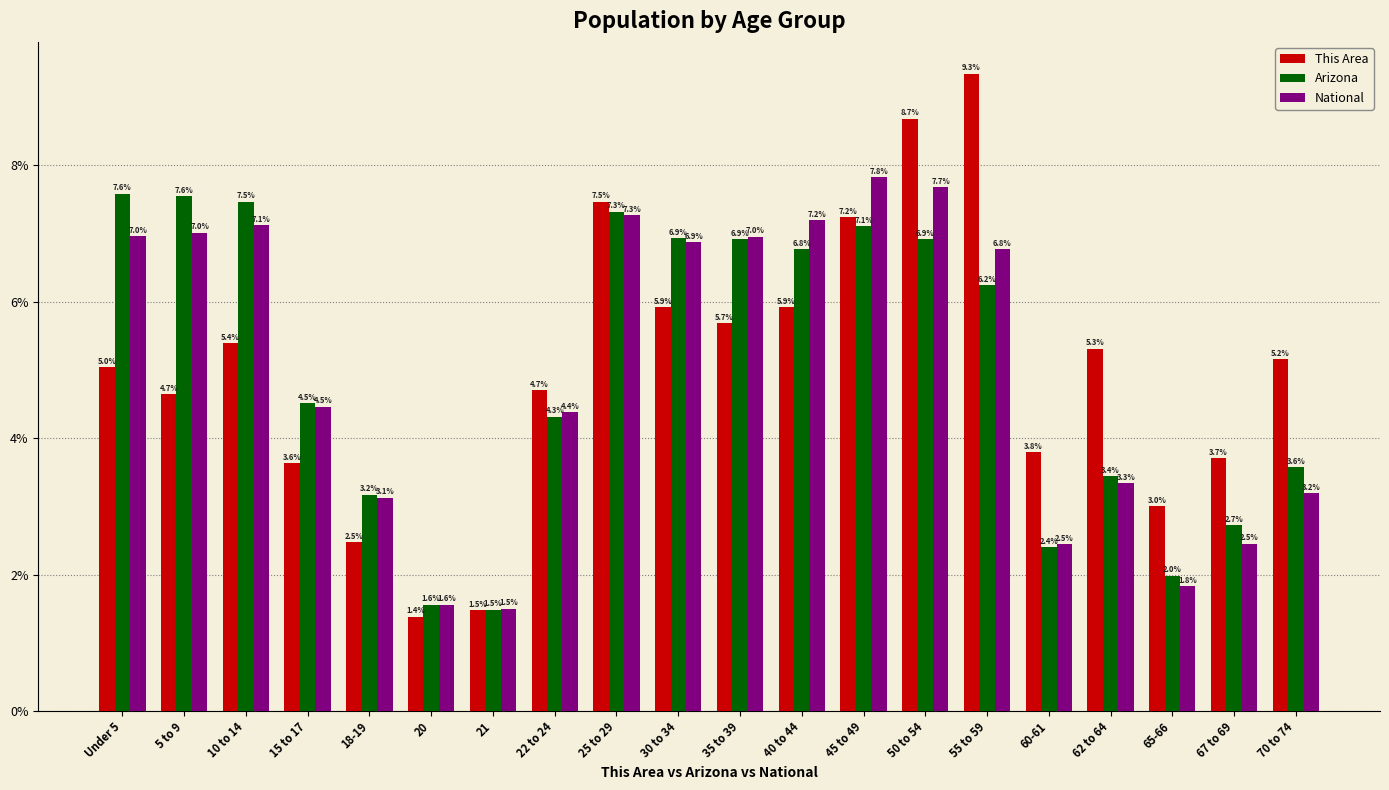

What are all the series names shown in the legend?

This Area, Arizona, National